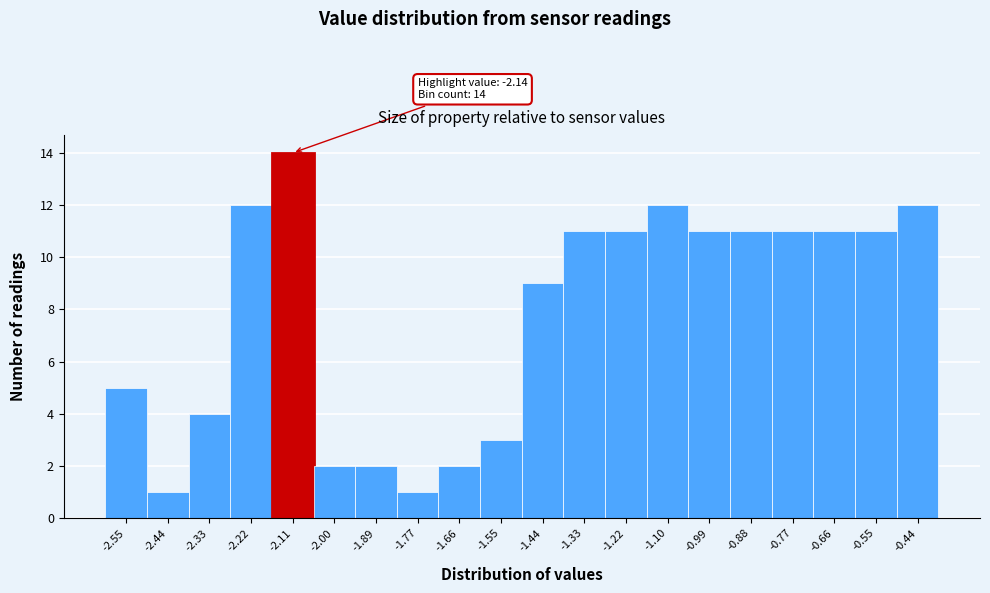

Over which range of the x-axis is the bar tallest?

-2.16 to -2.06